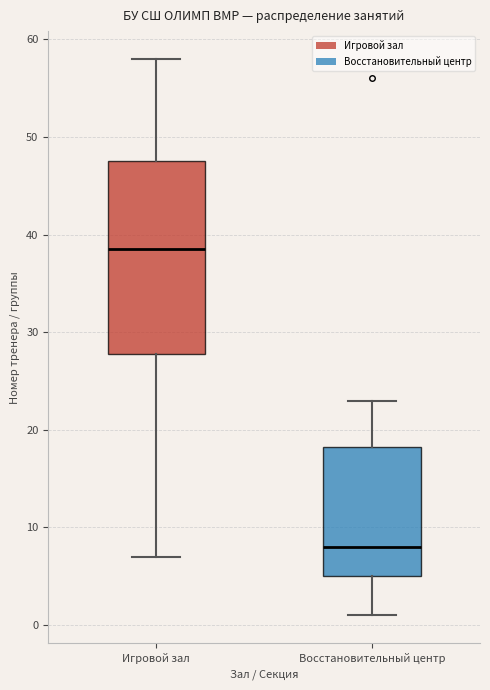

Reading left to right, read every box against the y-axis: the position of its median line, the range the box covers, and the ends of its whiskers. The values are not printed on the chart, so give them approximately, as read against the axis.

Игровой зал: median 39, box 28 to 48, whiskers 7 to 58
Восстановительный центр: median 8, box 5 to 18, whiskers 1 to 23